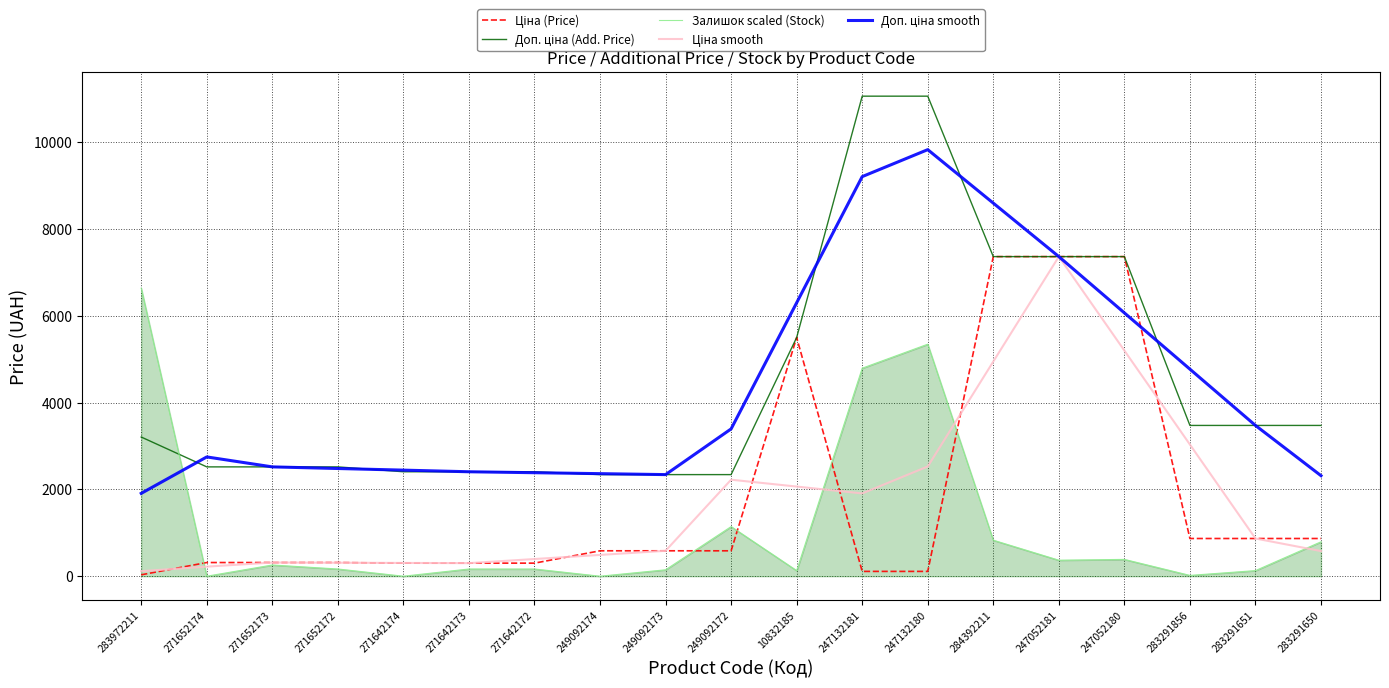

The value of Залишок scaled (Stock) at 249092174 is -3938.7. True or false?

False